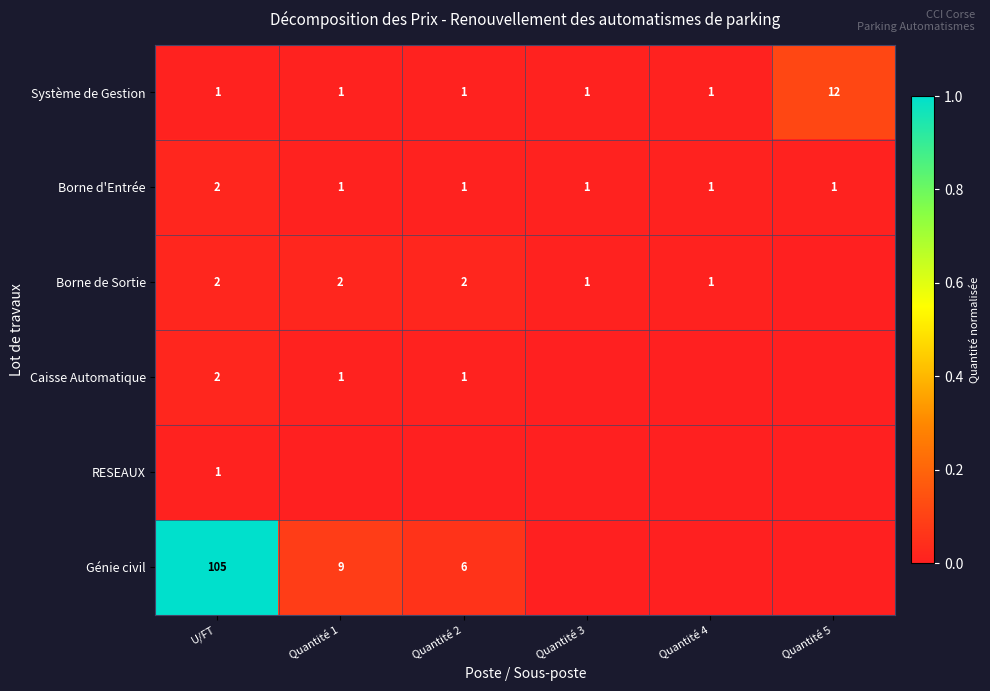

What is the difference between the maximum and minimum values in the Système de Gestion series?

11